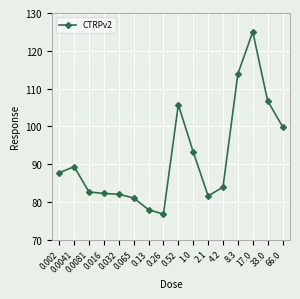

Between 0.032 and 4.2, which is larger?

4.2